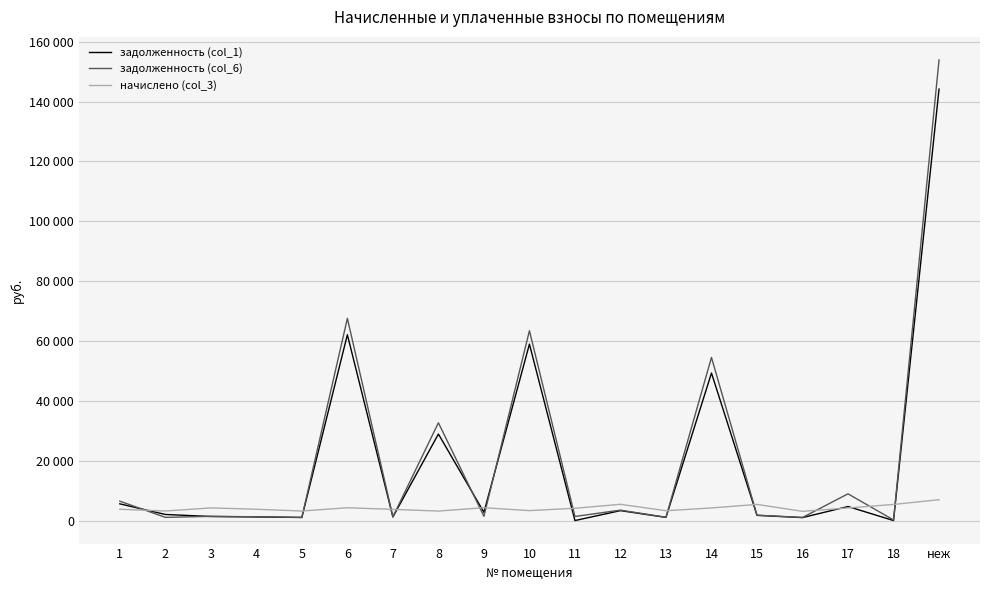

Does the chart display data point markers on the line(s)?

No